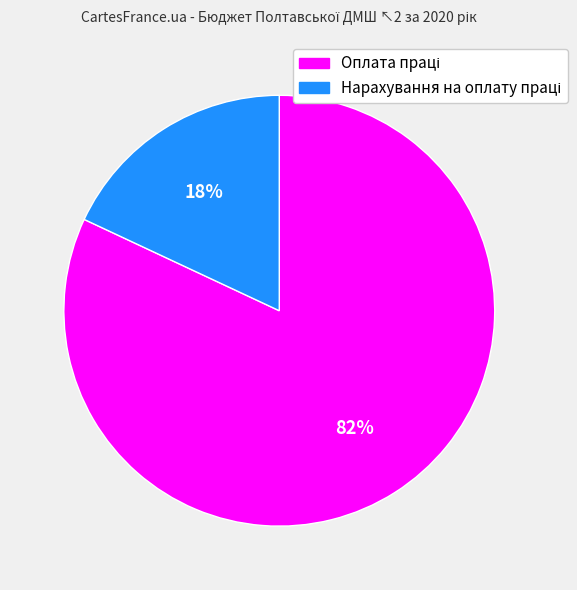

To the nearest percent, what is the average slice percentage?

50%